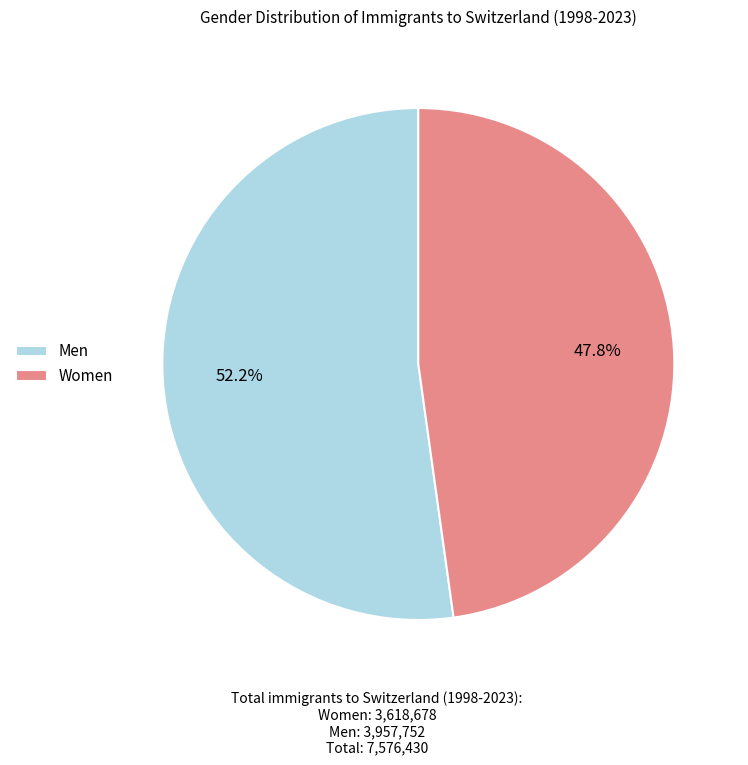

Rank the categories by value from lowest to highest.

Women, Men